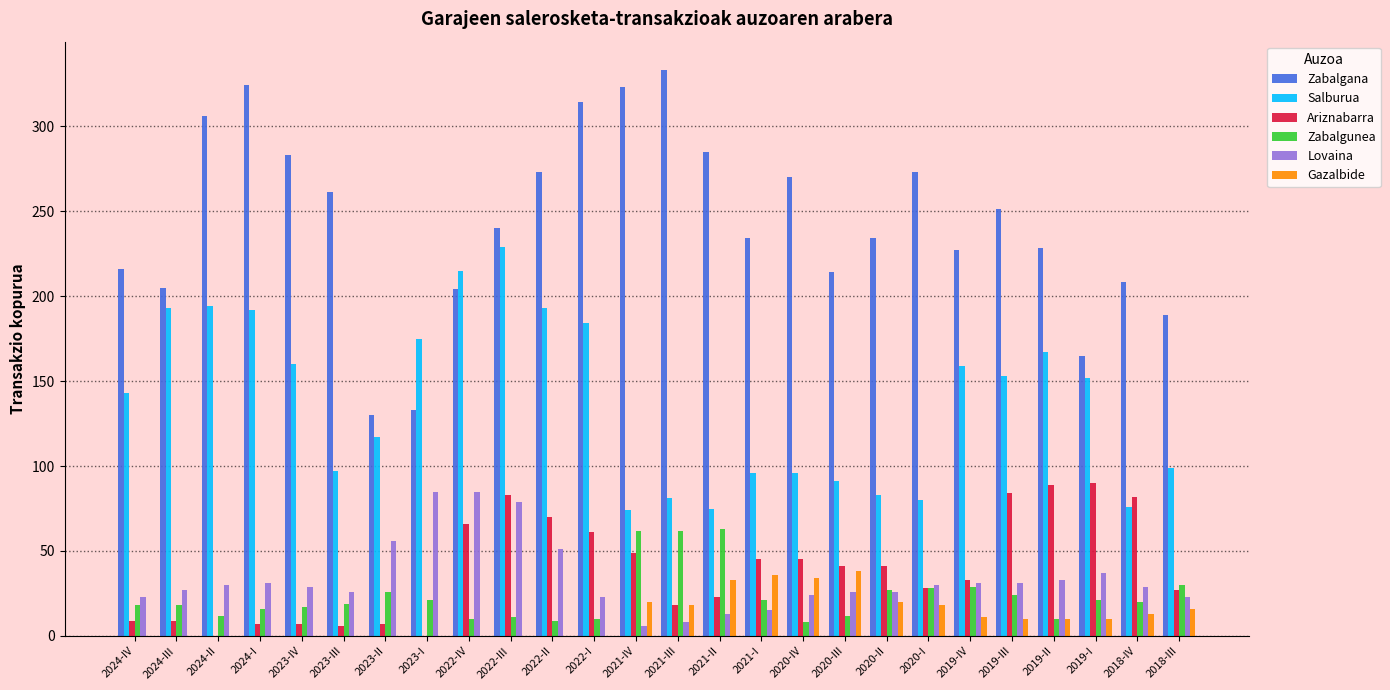

At which category is the sum across all series the highest?

2022-III